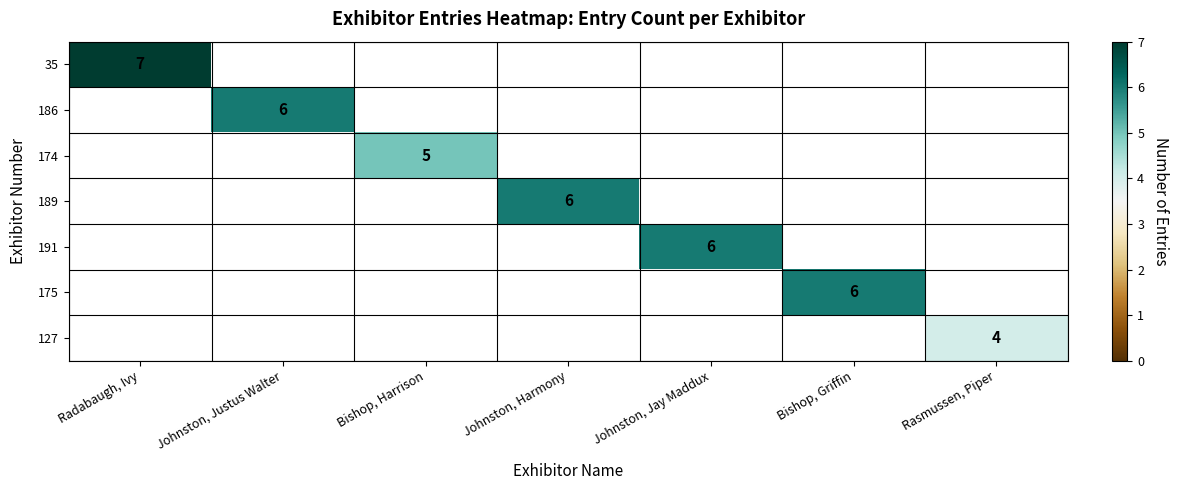

Is it true that 186 equals 6 at Johnston, Justus Walter?

True